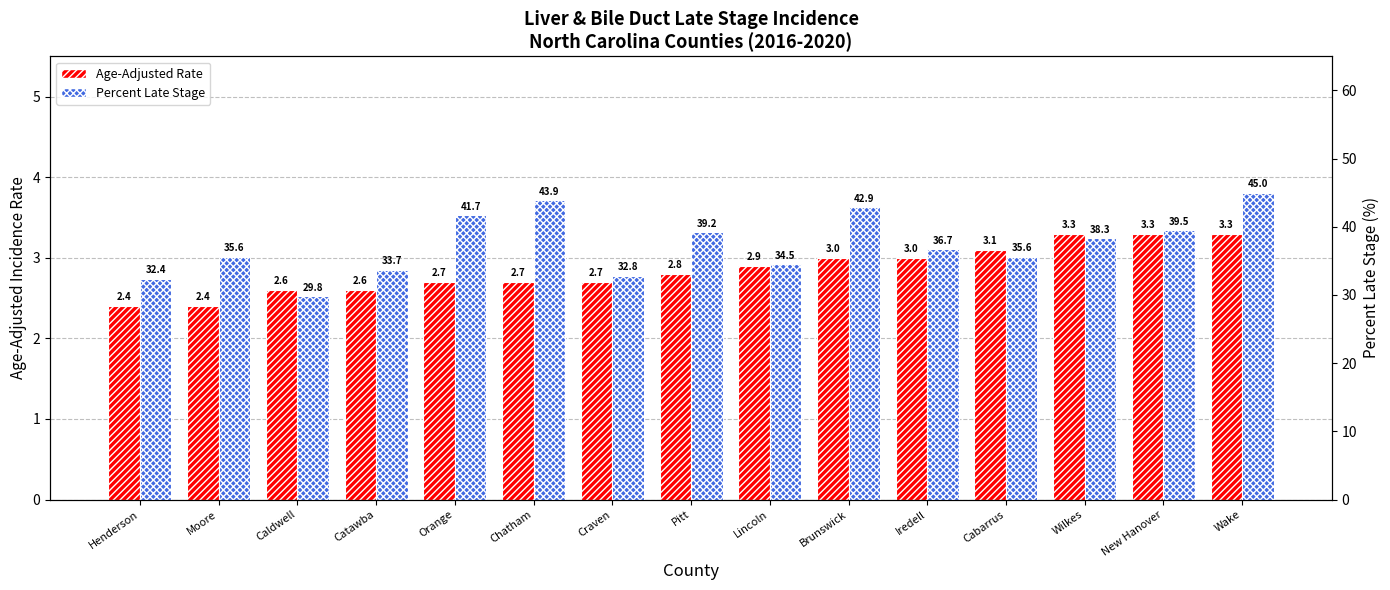

What is the smallest value displayed?

2.4